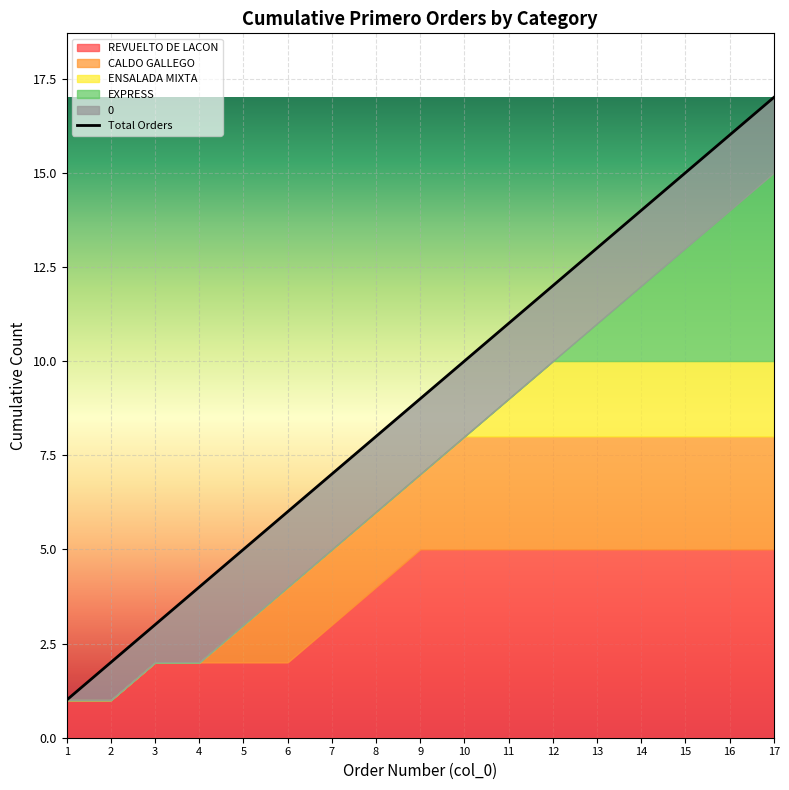

Which has a higher value, 13 or 4?

13